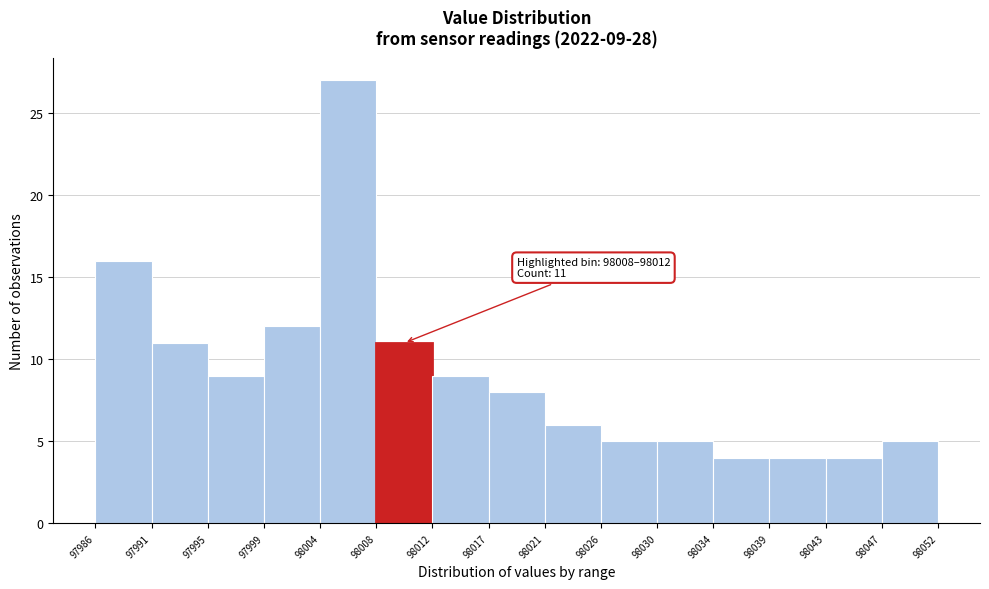

Which range on the x-axis has the tallest bar?

98004 to 98008